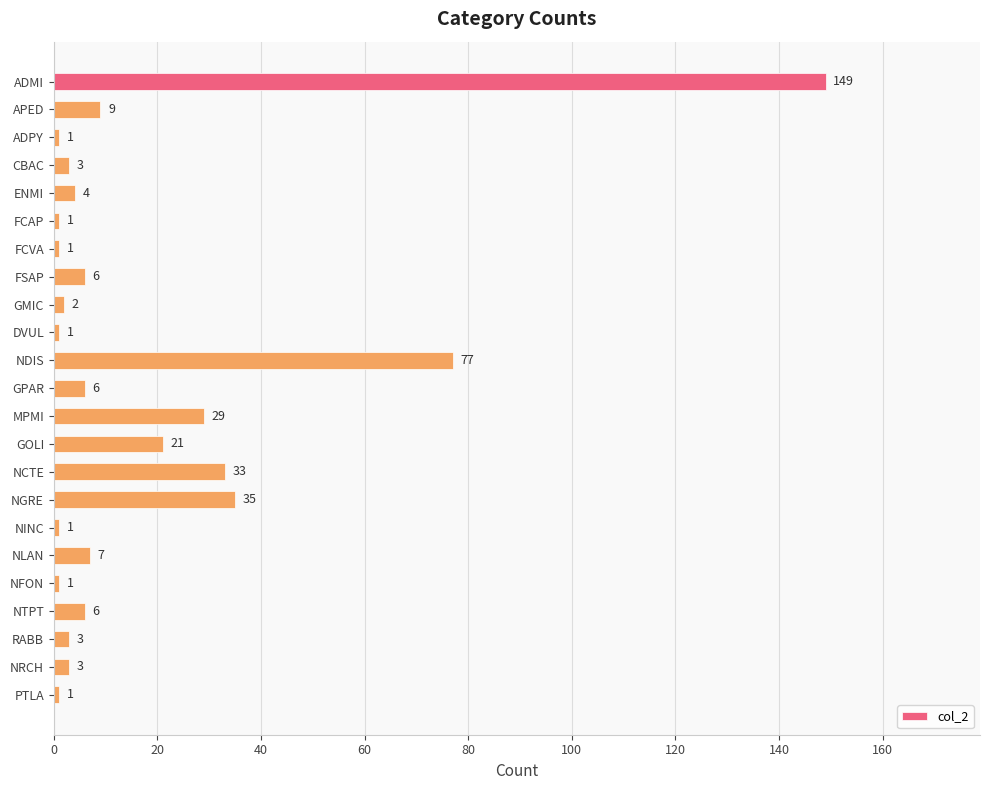

What is the label of the 15th bar from the top?

NCTE